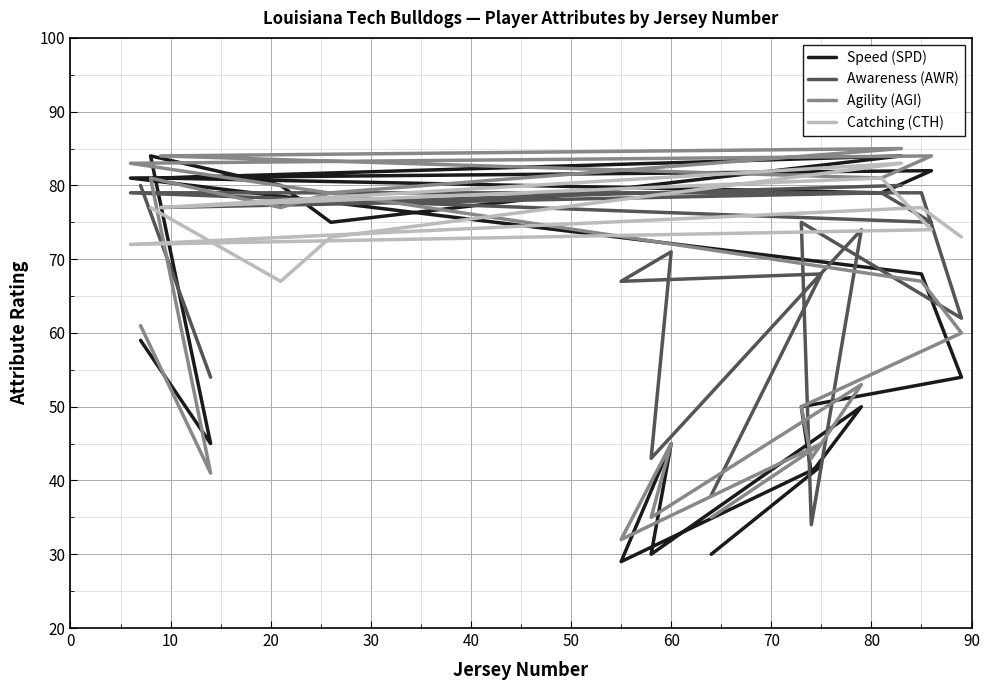

List the series in order of their peak value, lowest first.

Awareness (AWR), Speed (SPD), Agility (AGI), Catching (CTH)